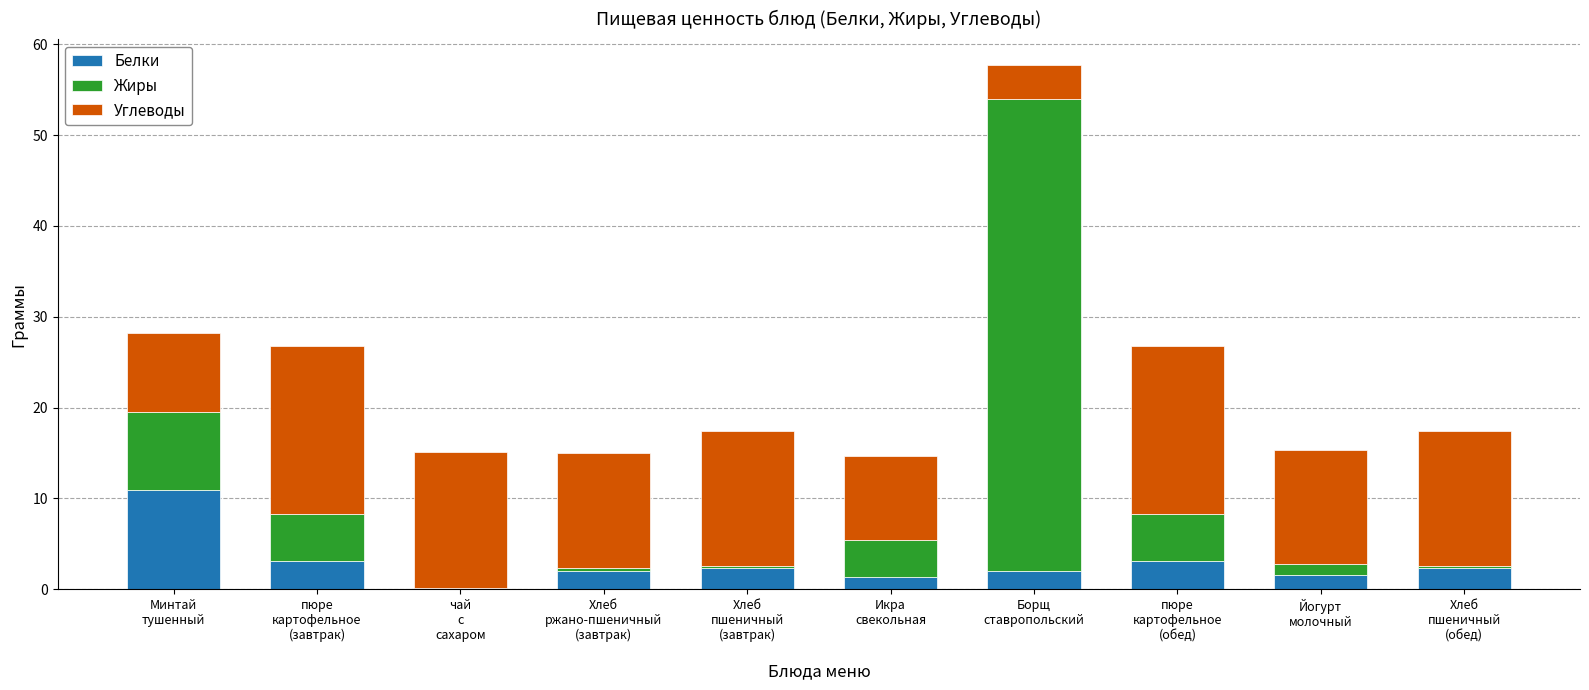

What is the highest value of the Белки series?

10.9